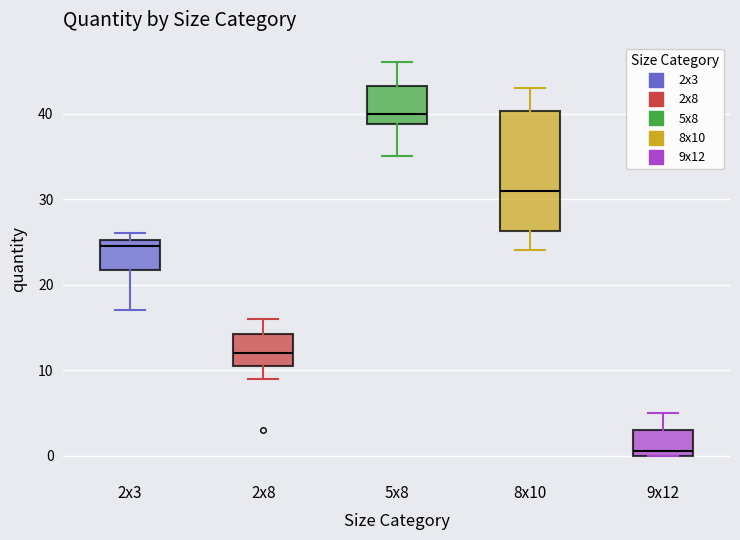

Where does the median line of the box for 9x12 sit on the y-axis? The values are not printed on the chart, so give them approximately, as read against the axis.

1